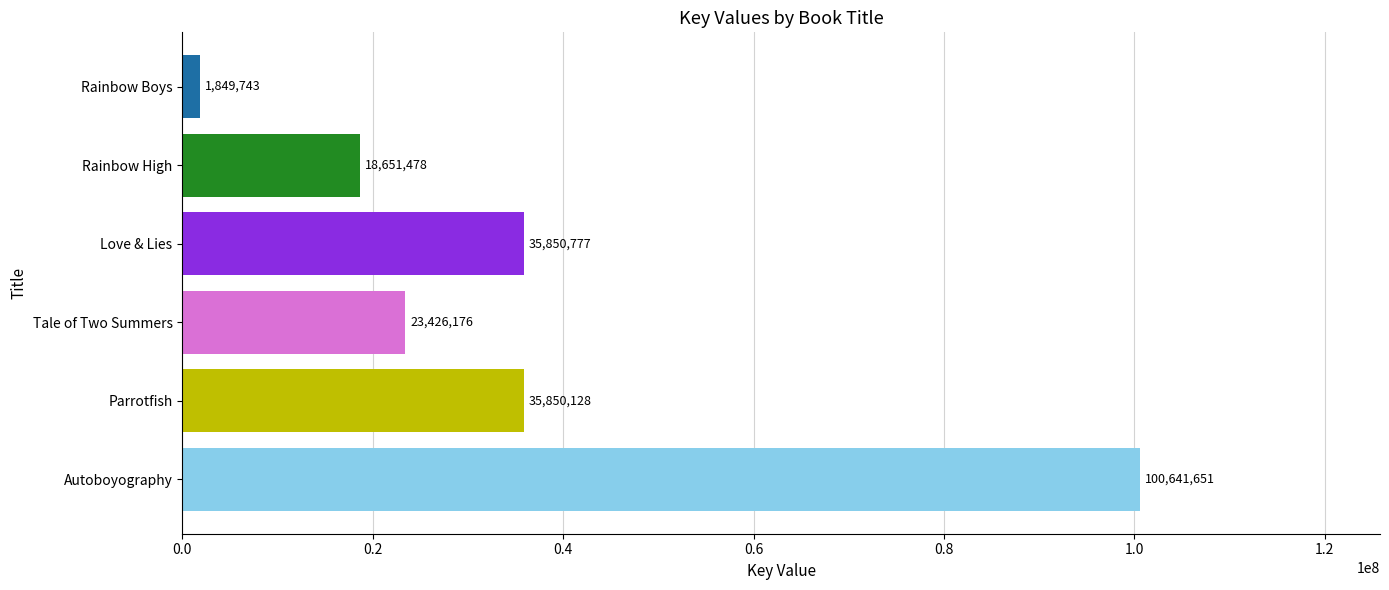

The value at Tale of Two Summers is 11120199. True or false?

False